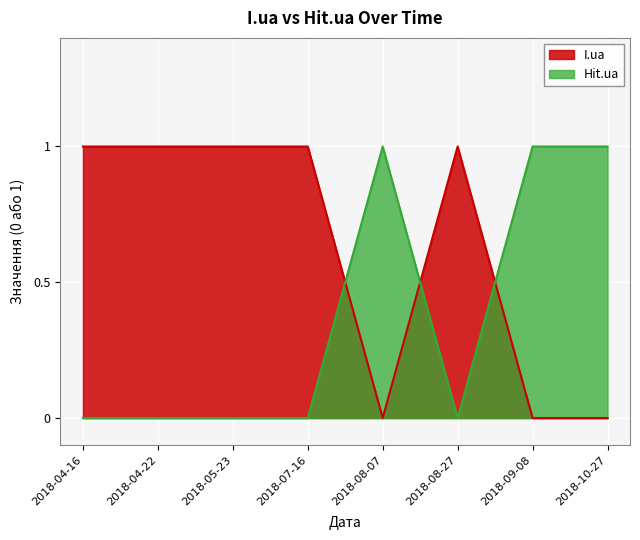

How many intersections are there between I.ua and Hit.ua?

3